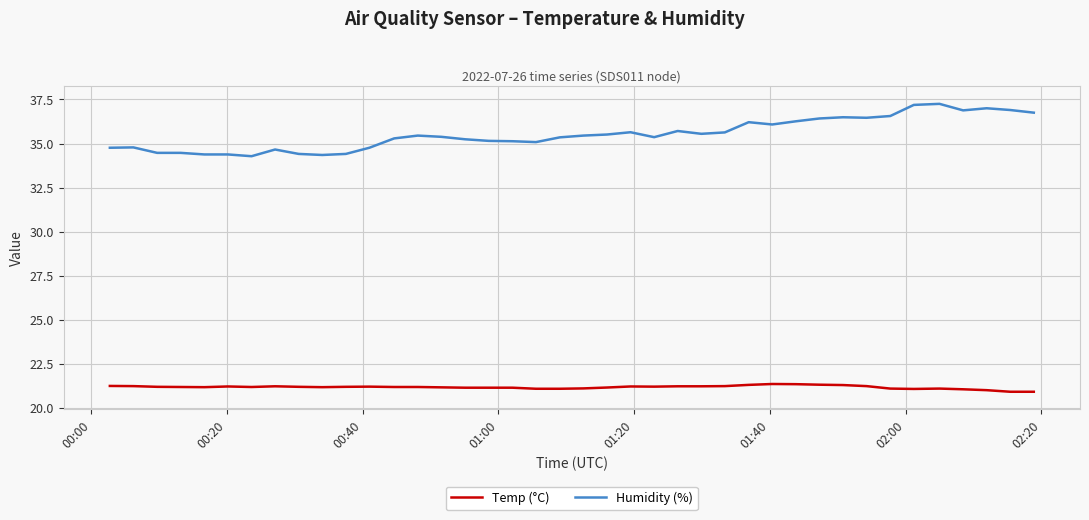

Which series has the largest total across all categories?

Humidity (%)